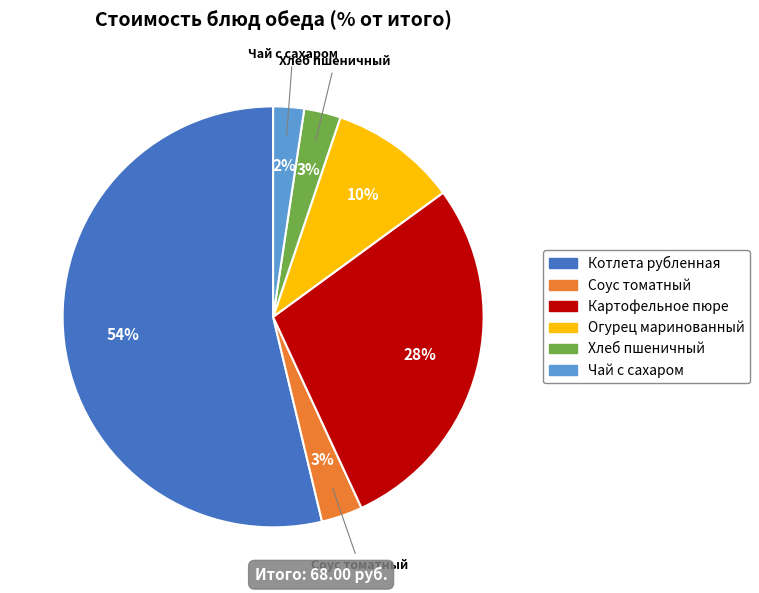

Is the sum of Котлета рубленная and Огурец маринованный greater than half?

Yes